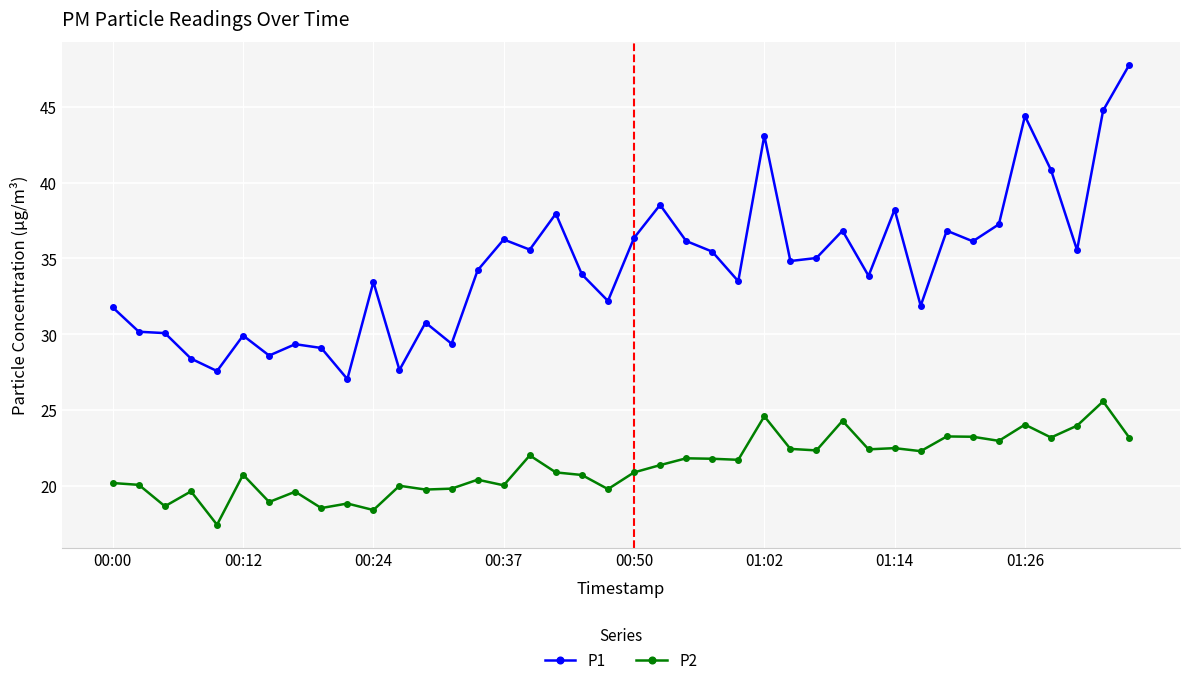

True or false: P2 and P1 cross at least once.

False